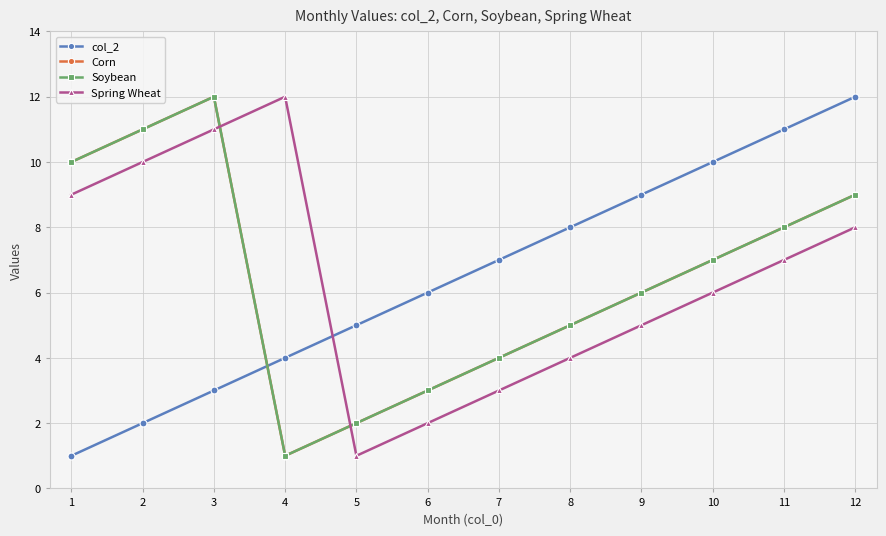

What is the sum of all Soybean values?

78